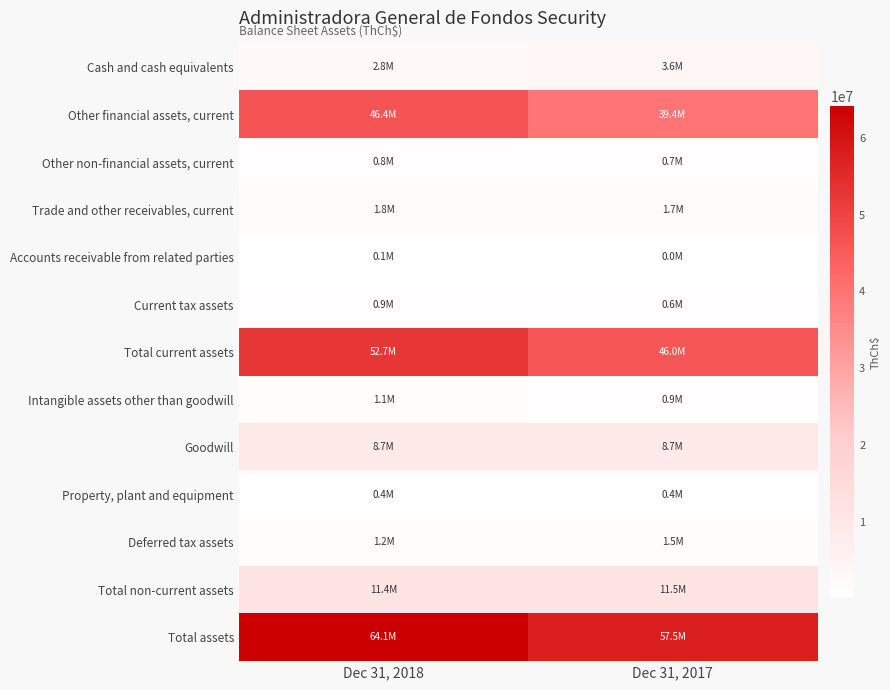

Between Dec 31, 2018 and Dec 31, 2017, which series saw the biggest shift?

Other financial assets, current